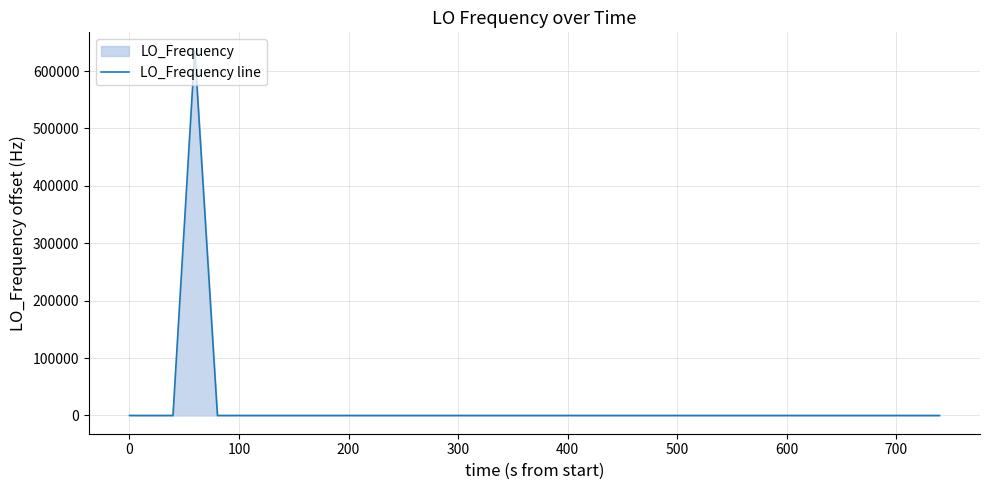

Does the chart have visible grid lines?

Yes